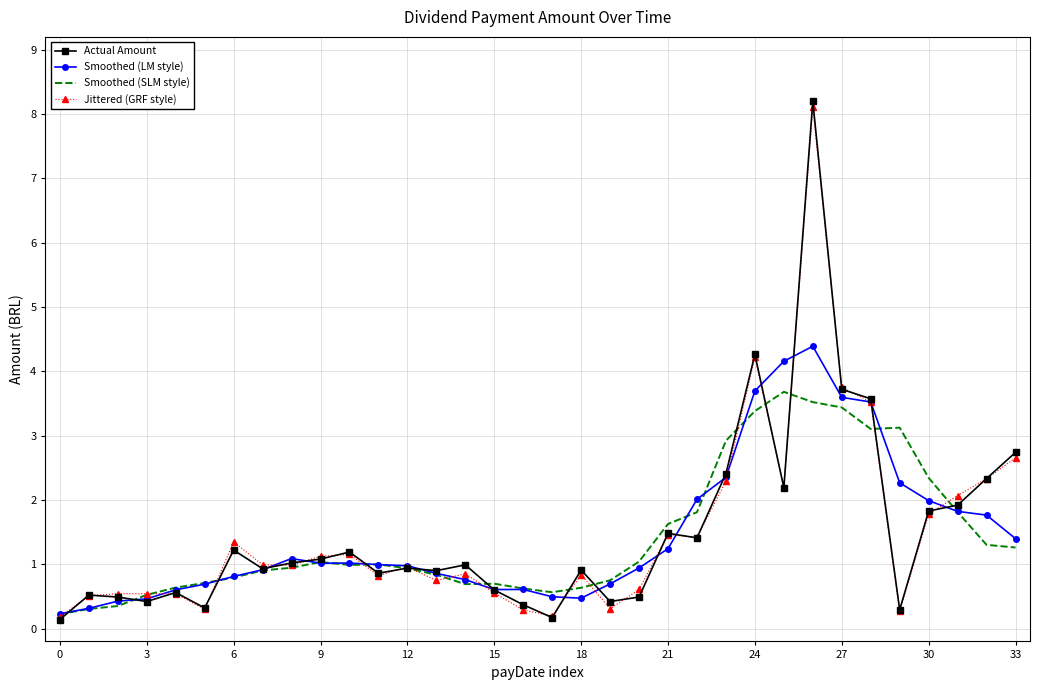

Which series has the largest range (max minus min)?

Actual Amount